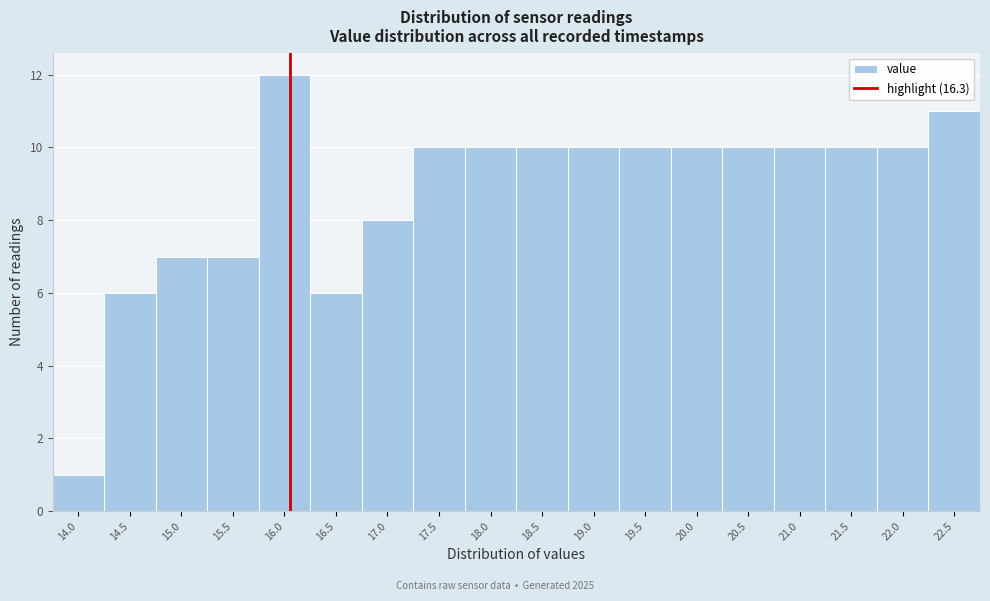

Reading left to right, extract all data points from this chart.

1	6	7	7	12	6	8	10	10	10	10	10	10	10	10	10	10	11